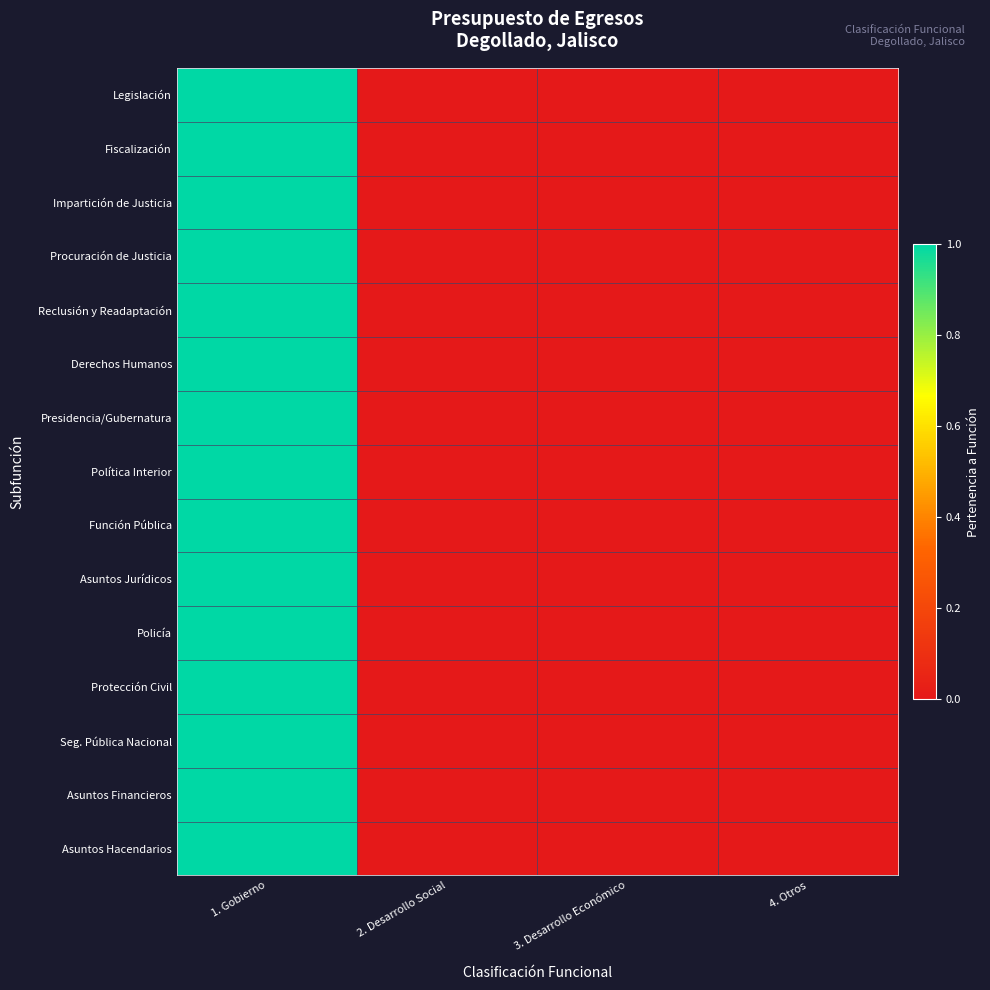

How many distinct data groups are displayed?

15